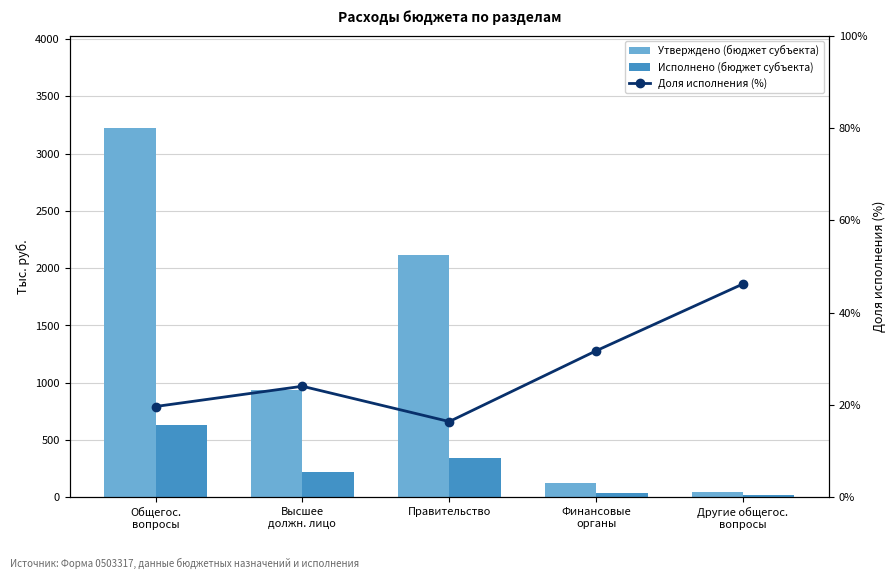

At which label does Доля исполнения (%) reach its peak?

Другие общегос.
вопросы